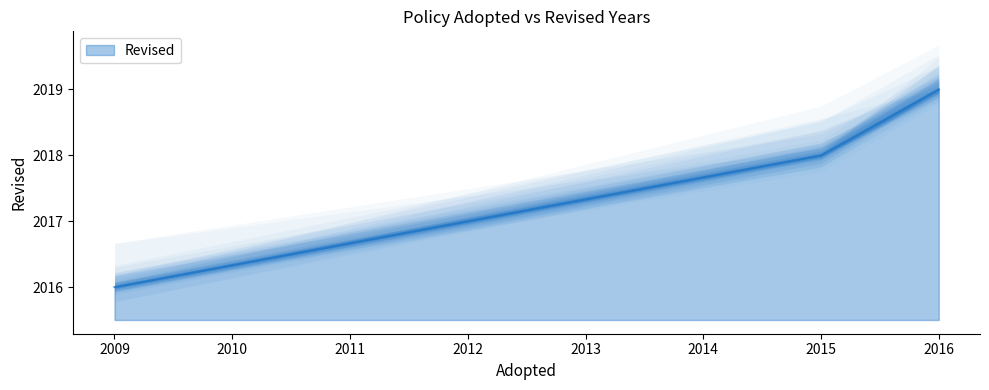

Does the chart display data point markers on the line(s)?

No